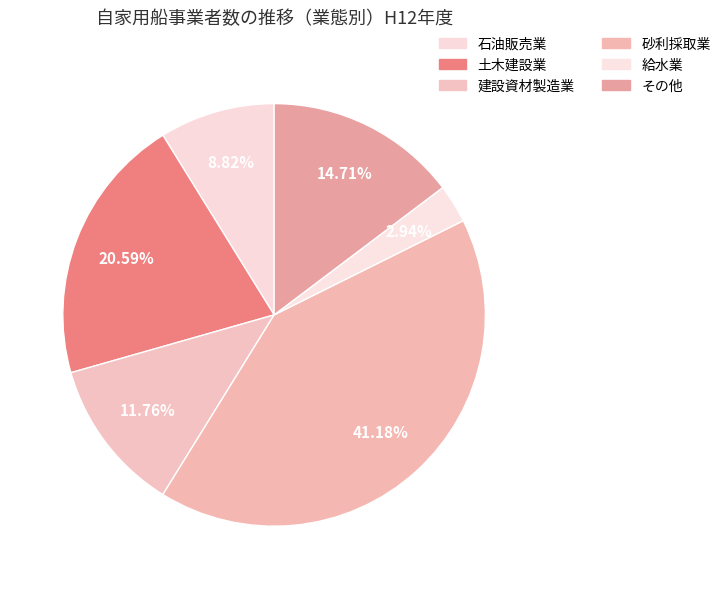

Is it true that 砂利採取業 is 41% of the pie?

True